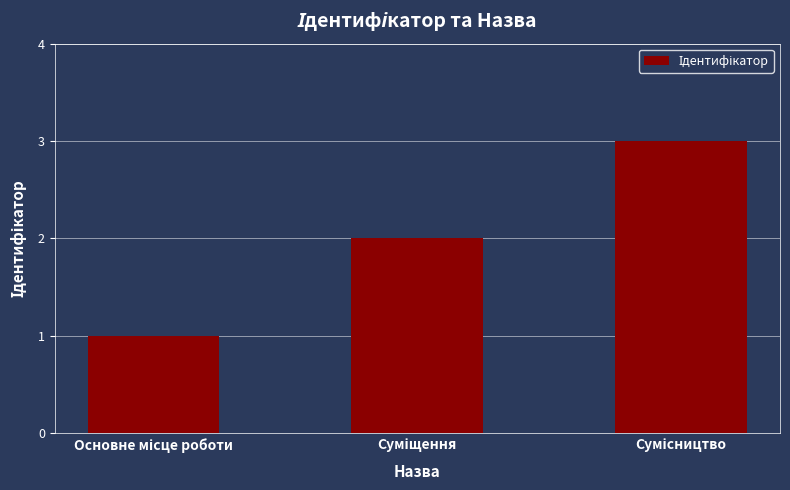

Does the chart contain stacked bars?

No